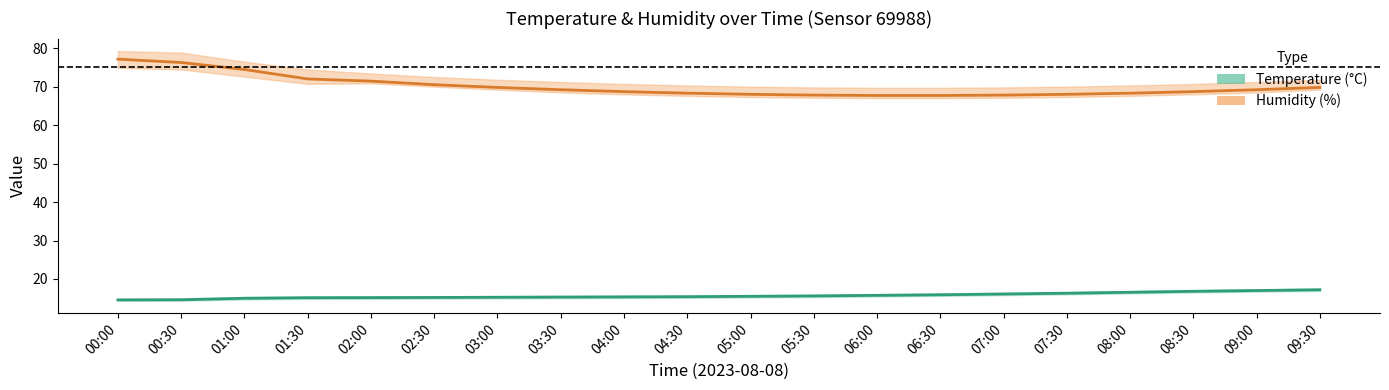

What position from the left is 07:30?

16